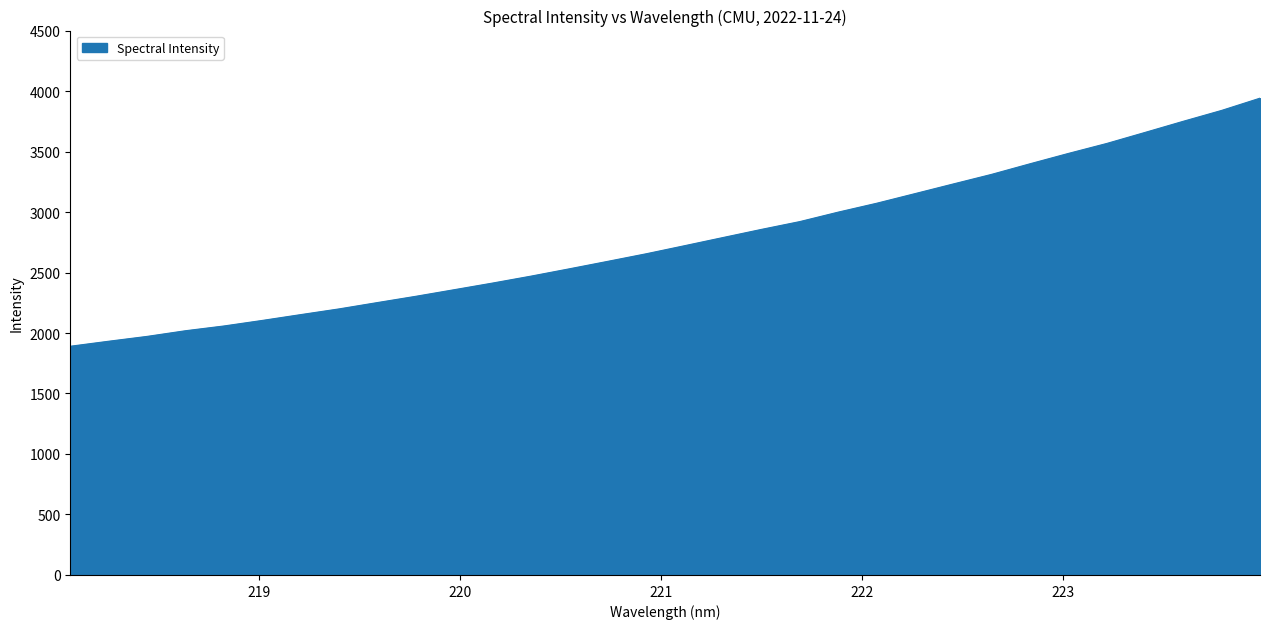

What is the greatest value displayed?

3941.2